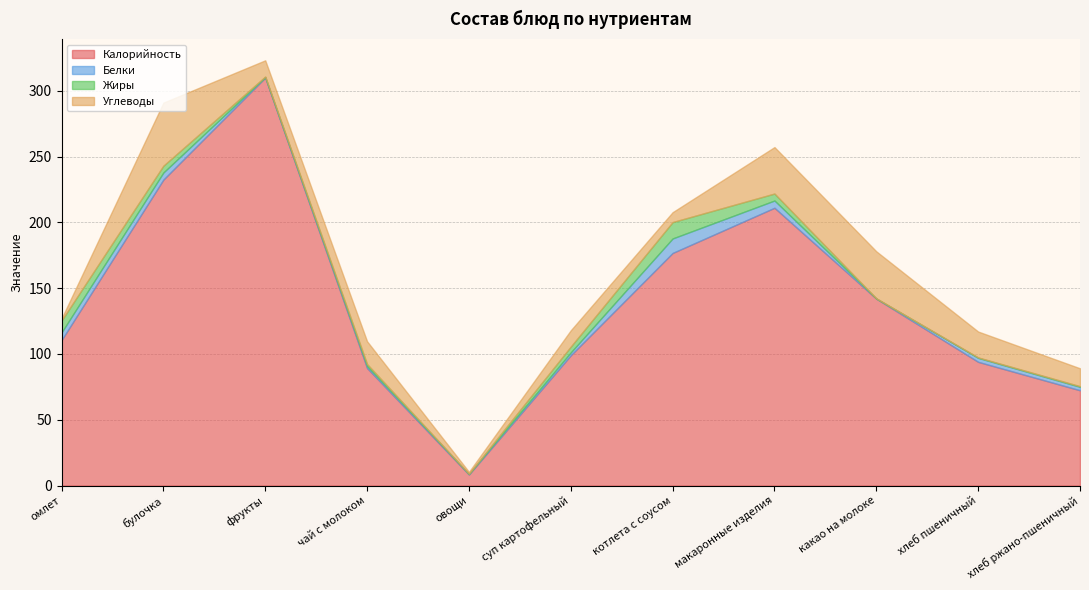

True or false: Жиры has a value of 1.2 at суп картофельный.

False